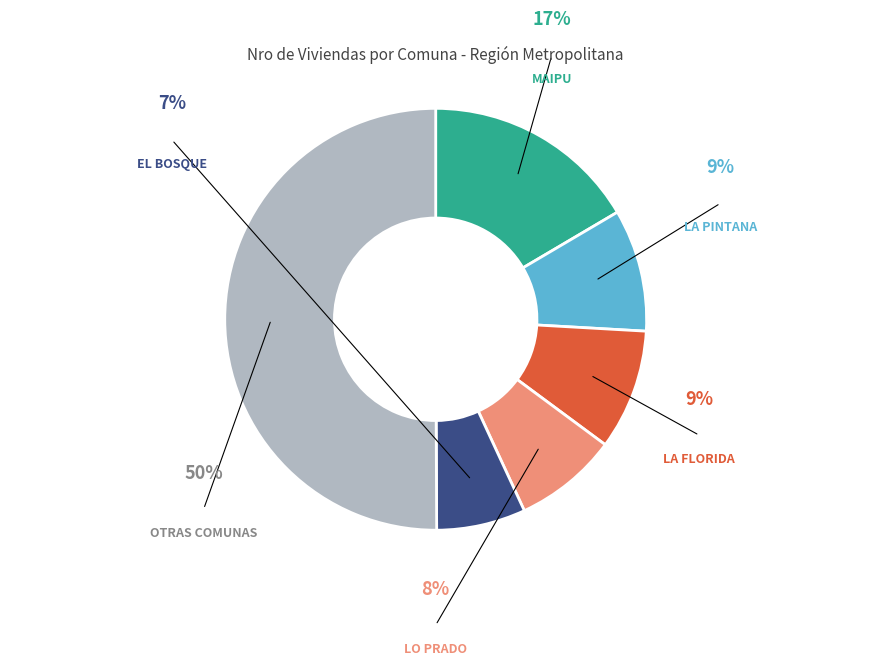

Is it true that CONCHALI is 16% of the pie?

False